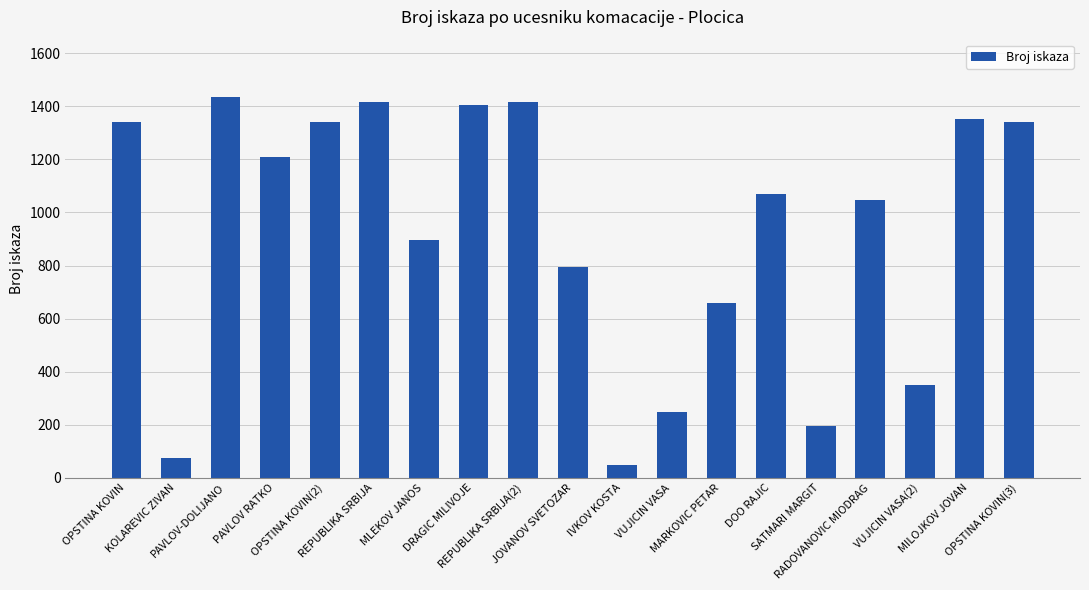

What is the greatest value displayed?

1436